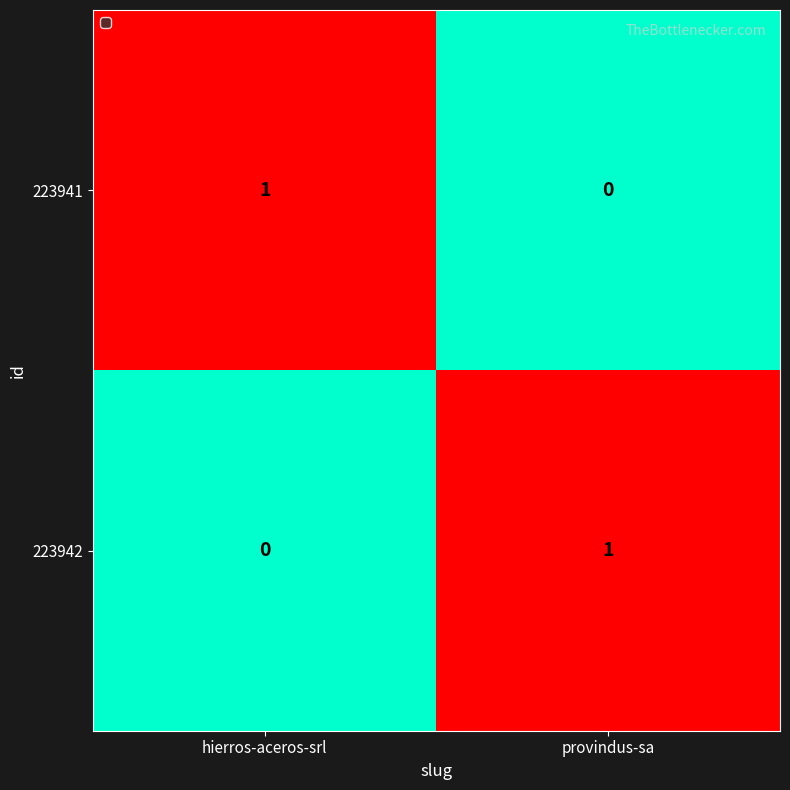

True or false: 223942 has a value of 0 at hierros-aceros-srl.

True